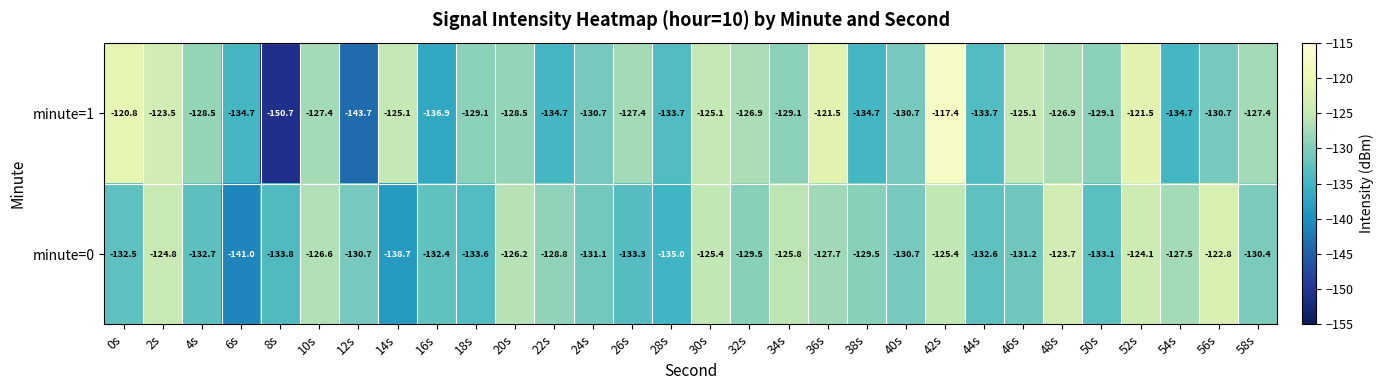

The value of minute=1 at 34s is -129.1. True or false?

True